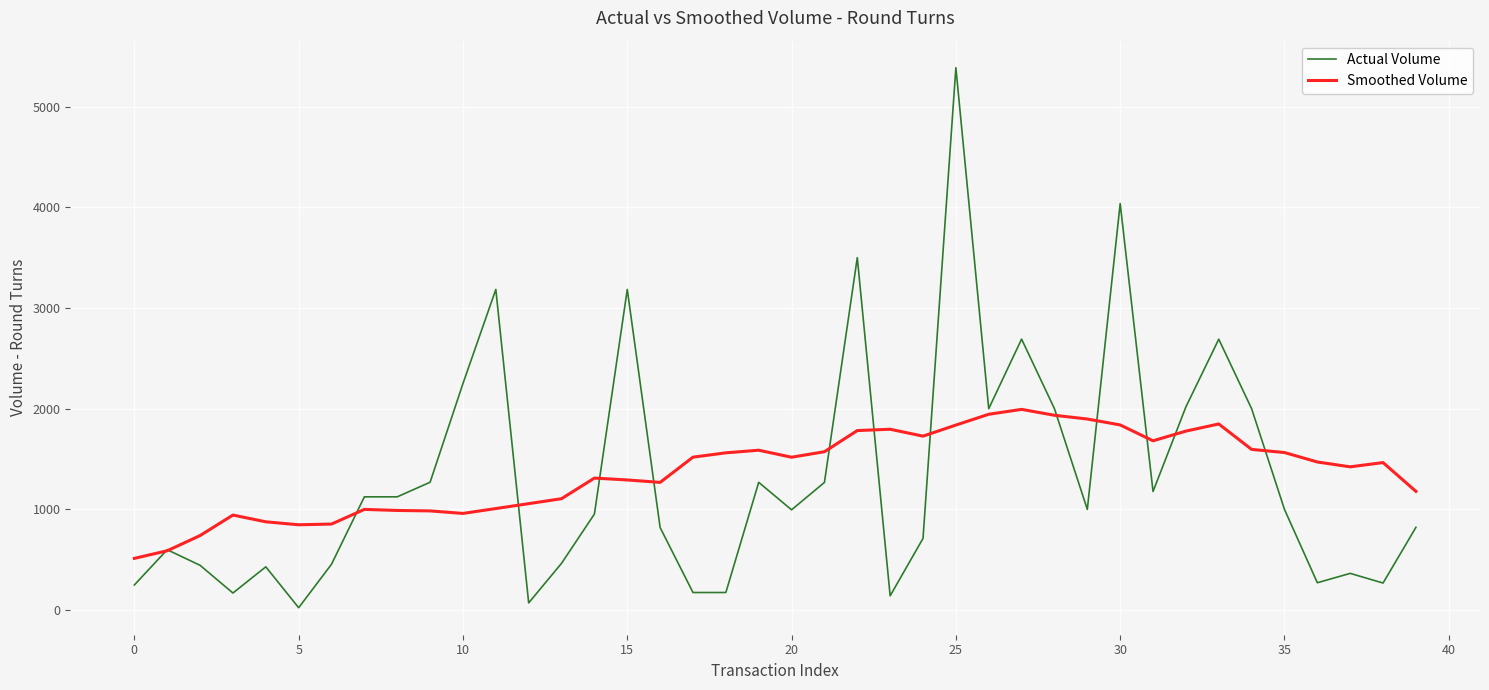

Rank the series by their maximum value, from highest to lowest.

Actual Volume, Smoothed Volume